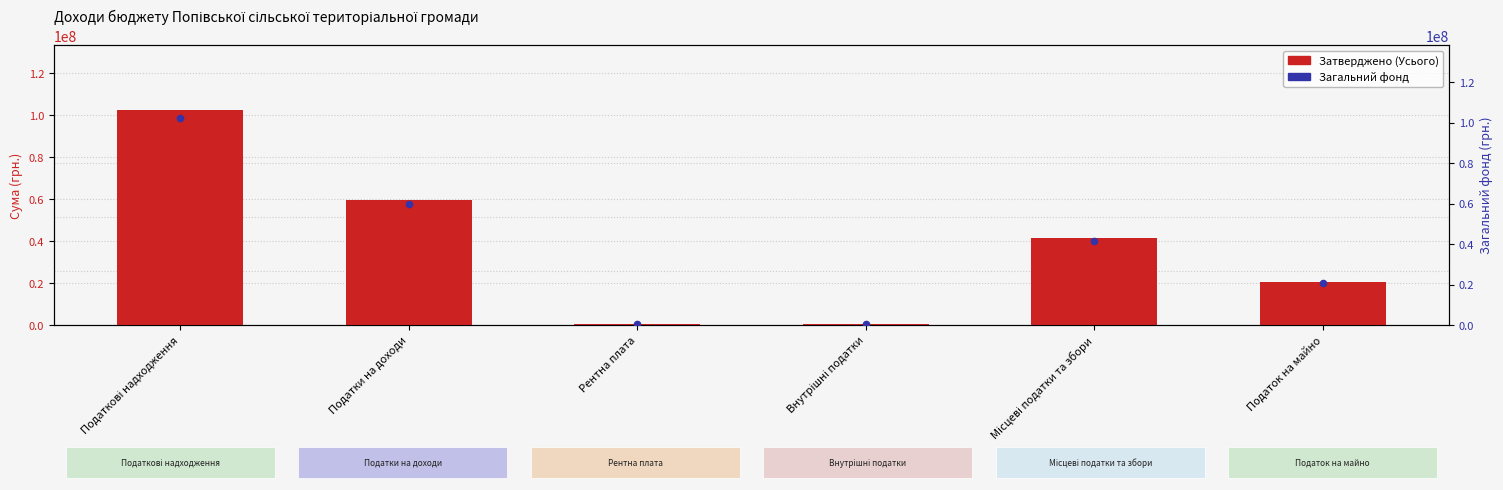

What is the total value across all series at Рентна плата?

1377072